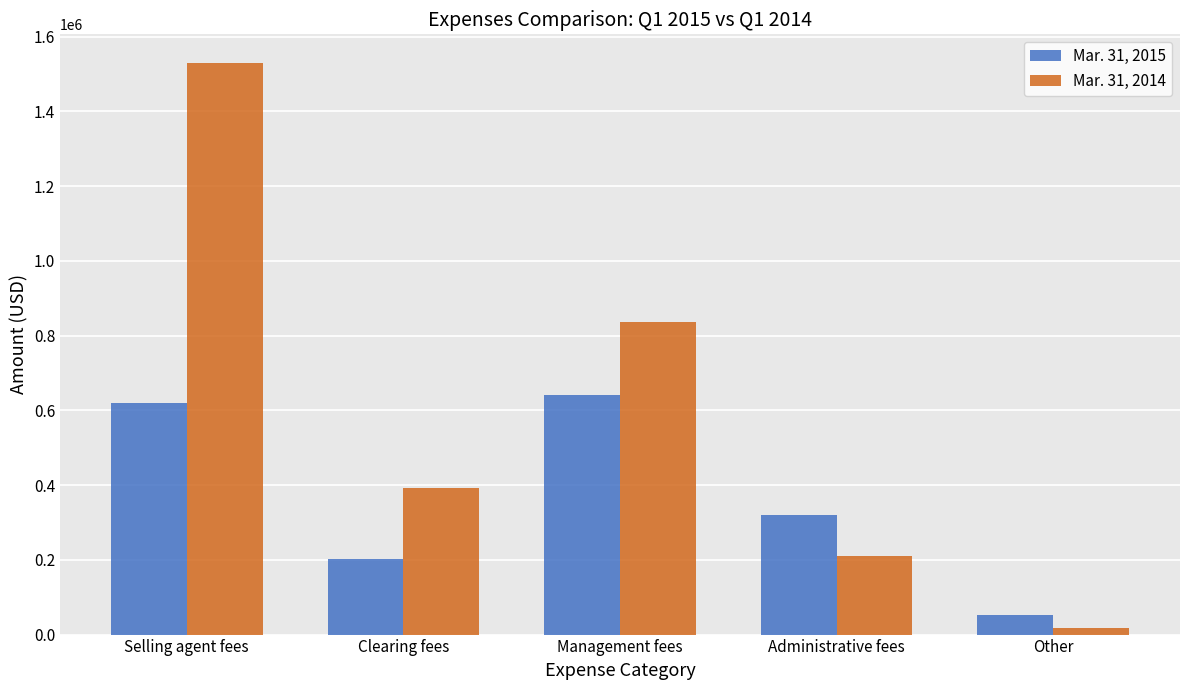

At which category is the sum across all series the highest?

Selling agent fees